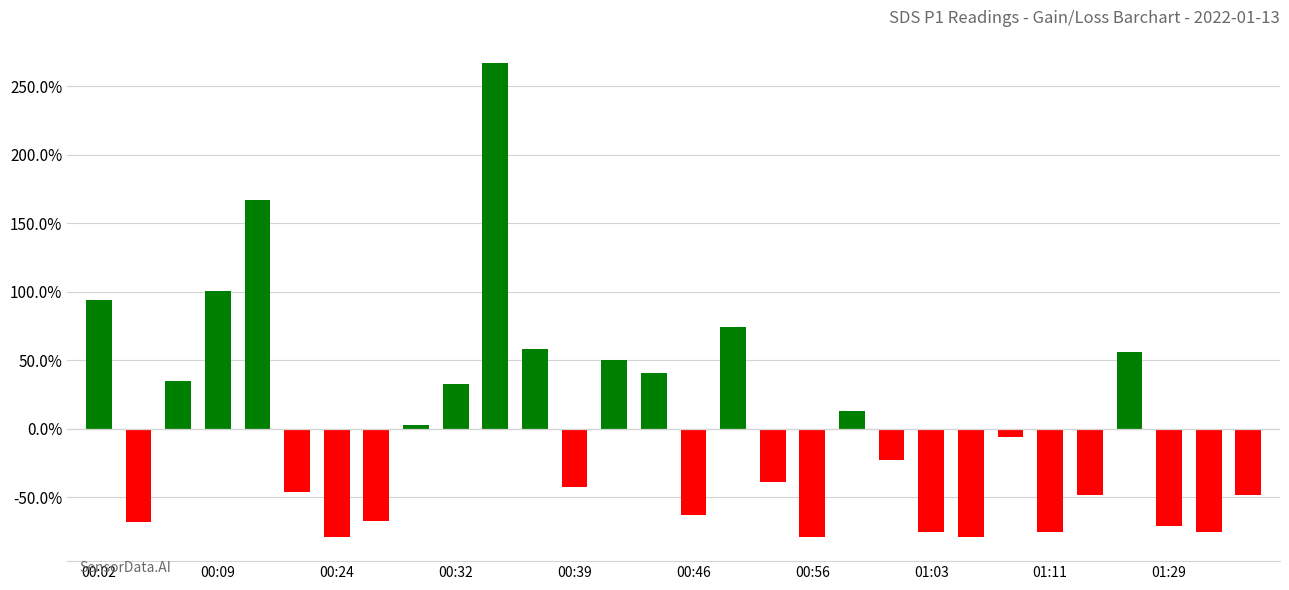

What is the difference between the maximum and minimum values?

346.1